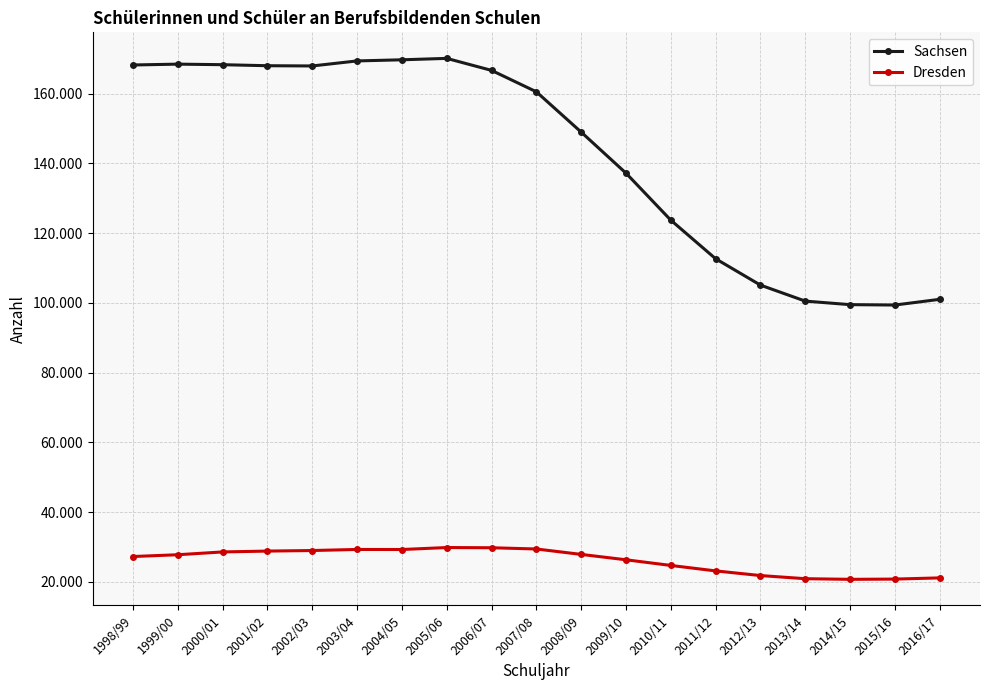

Which has a higher value, 2003/04 or 2015/16?

2003/04